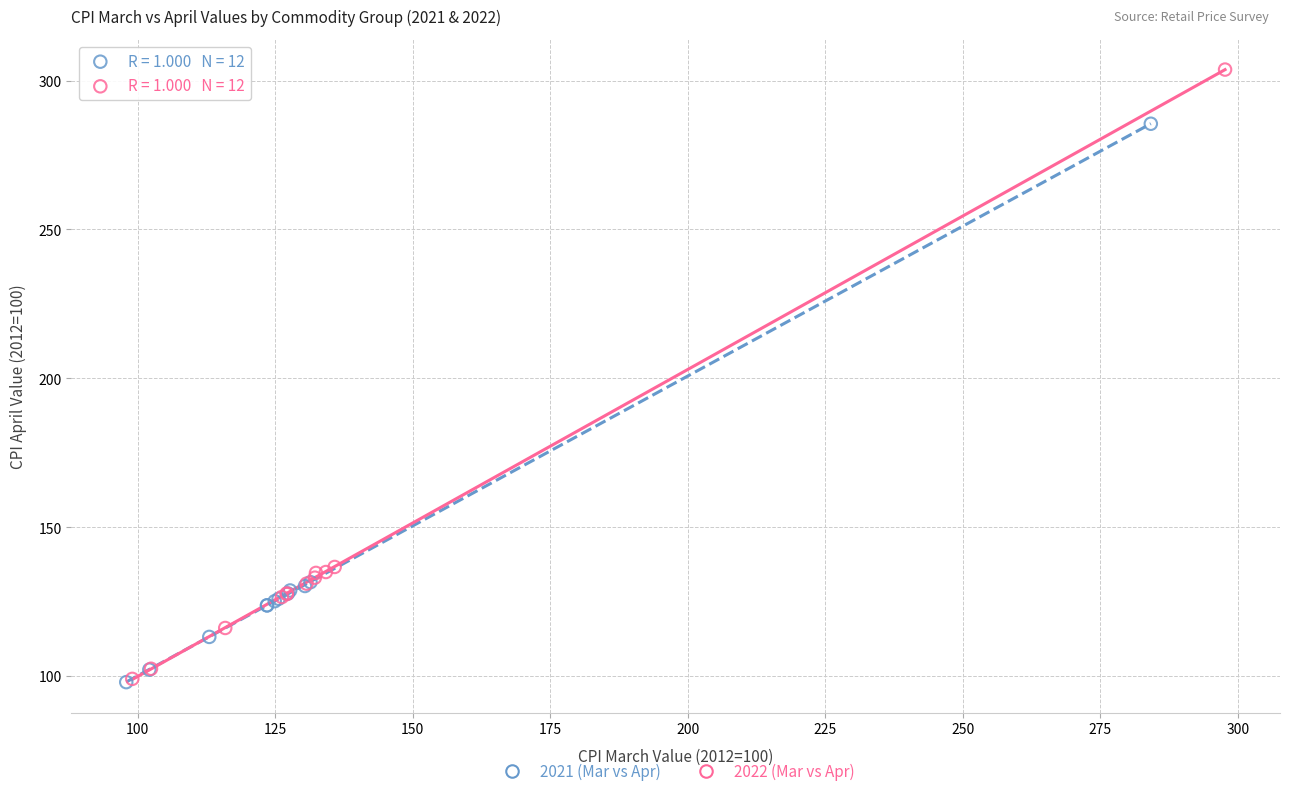

Which series has the widest spread of Y values?

2022 (Mar vs Apr)